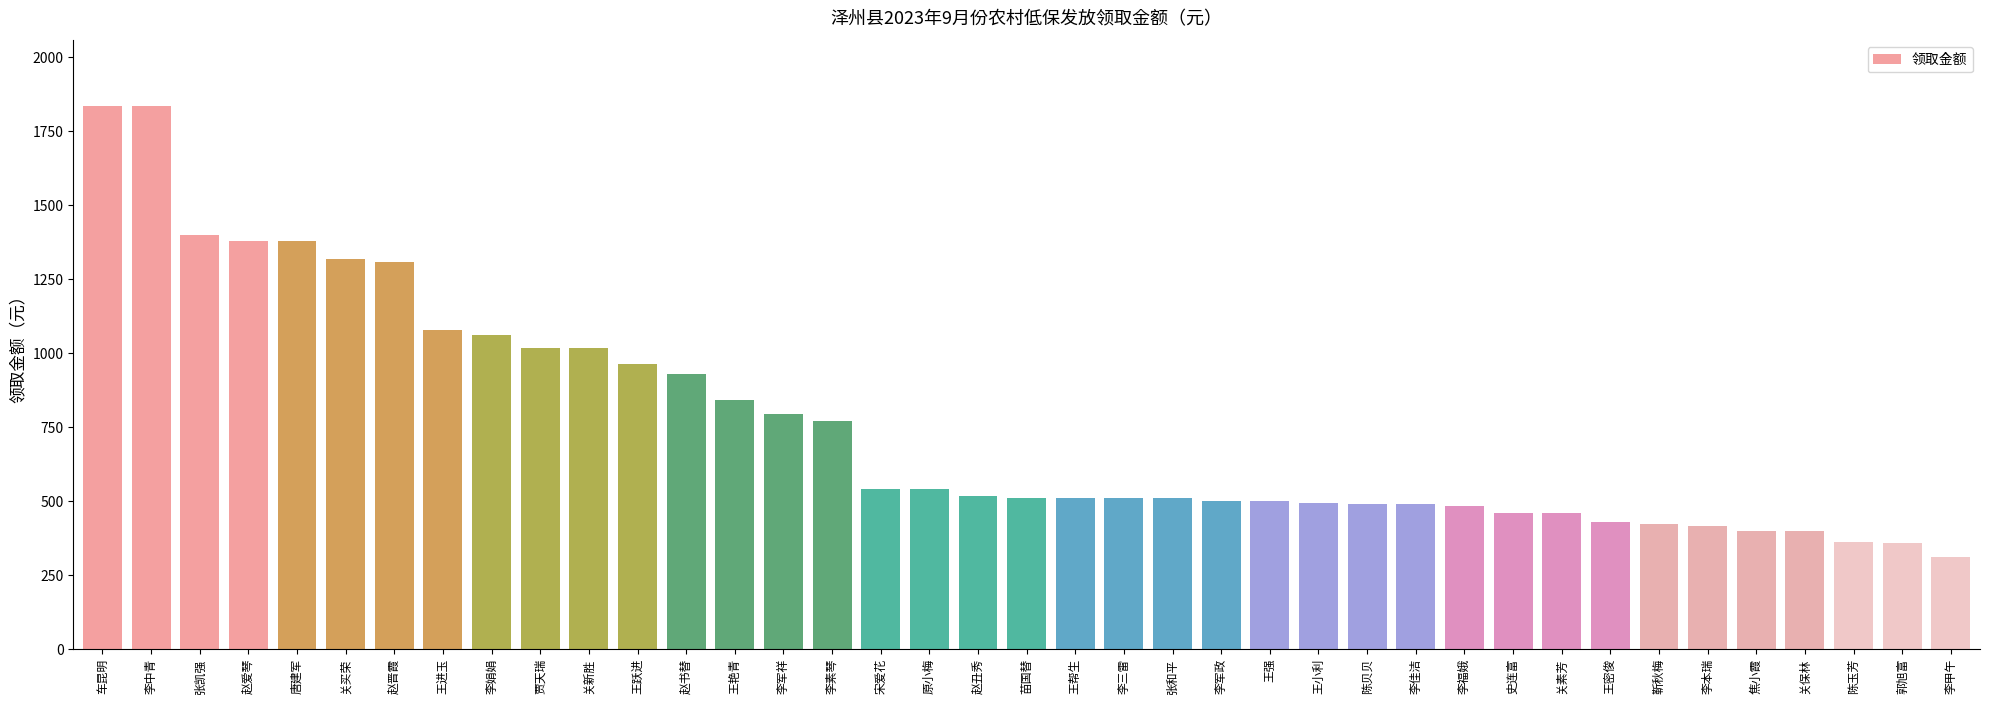

What is the sum of the values at 李军政 and 赵晋霞?

1809